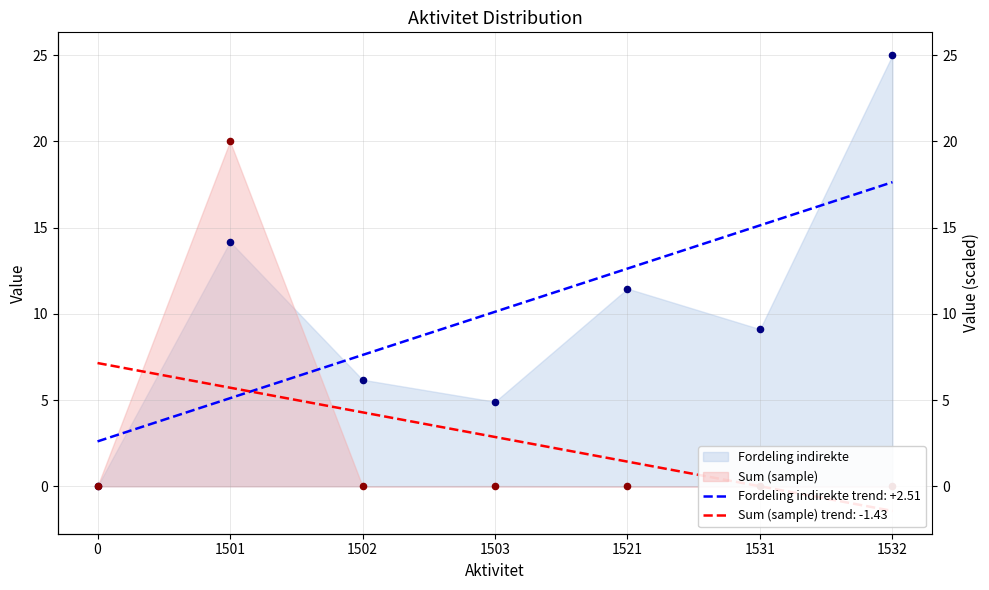

At which category is the sum across all series the highest?

1501